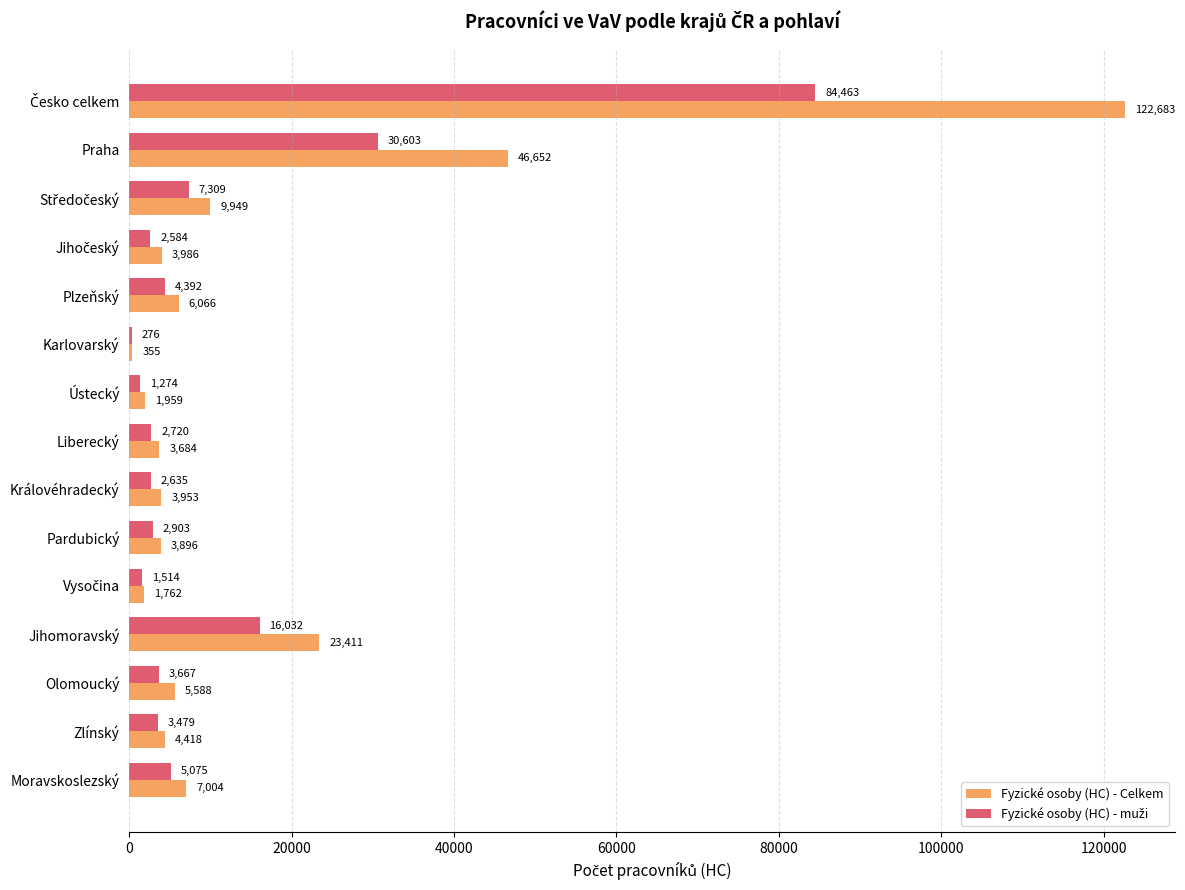

What is the maximum value shown in the chart?

122683